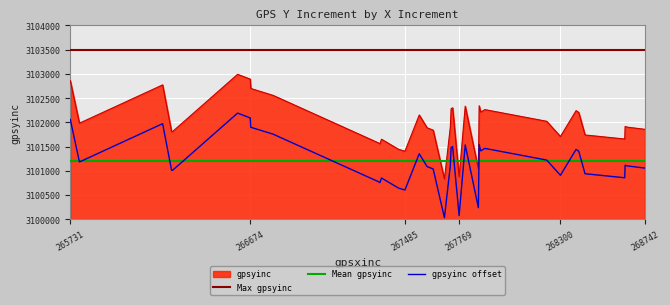

What is the average value?

3102003